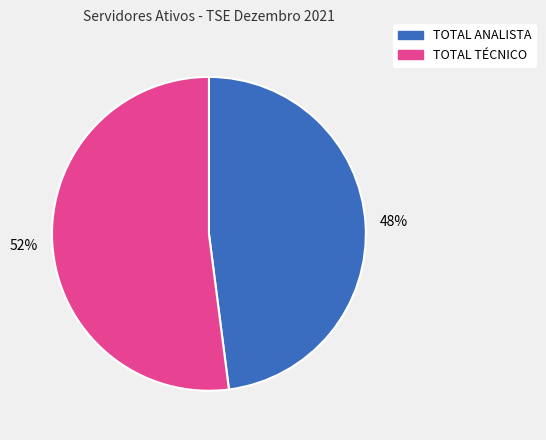

To the nearest percent, what percentage of the pie is TOTAL ANALISTA?

48%